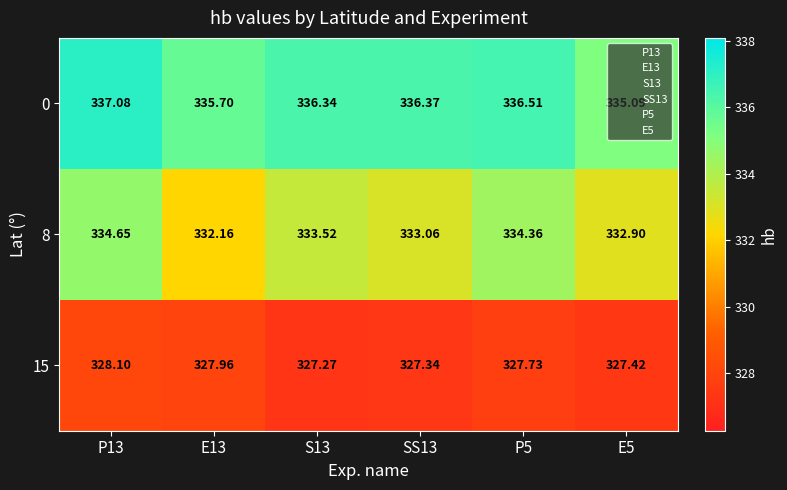

Is the value of 15 at SS13 greater than the value of 8 at E13?

No